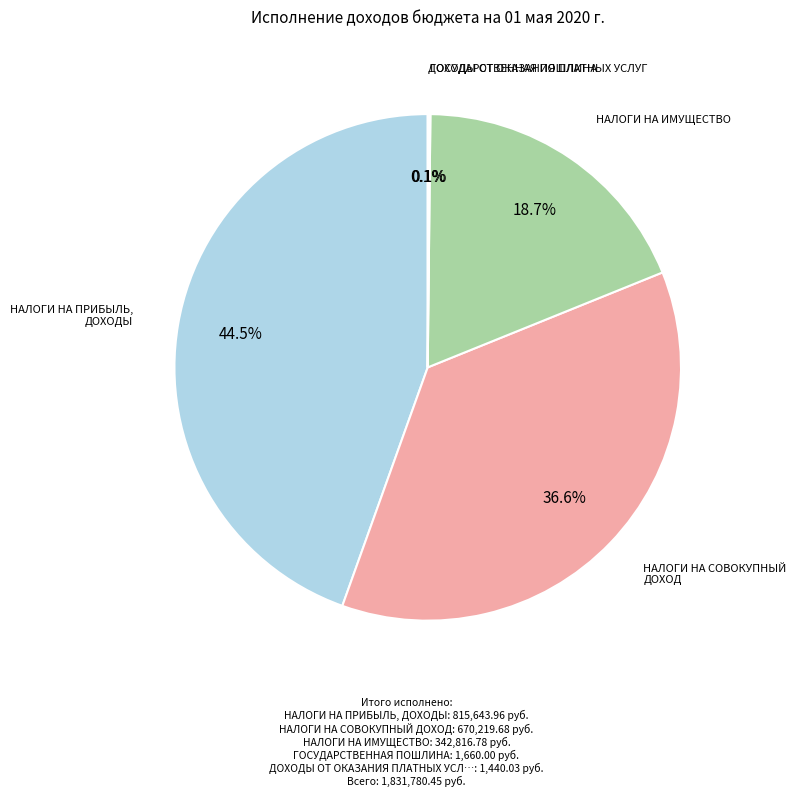

To the nearest percent, what is the difference between the НАЛОГИ НА ИМУЩЕСТВО and НАЛОГИ НА ПРИБЫЛЬ, ДОХОДЫ slice percentages?

26%